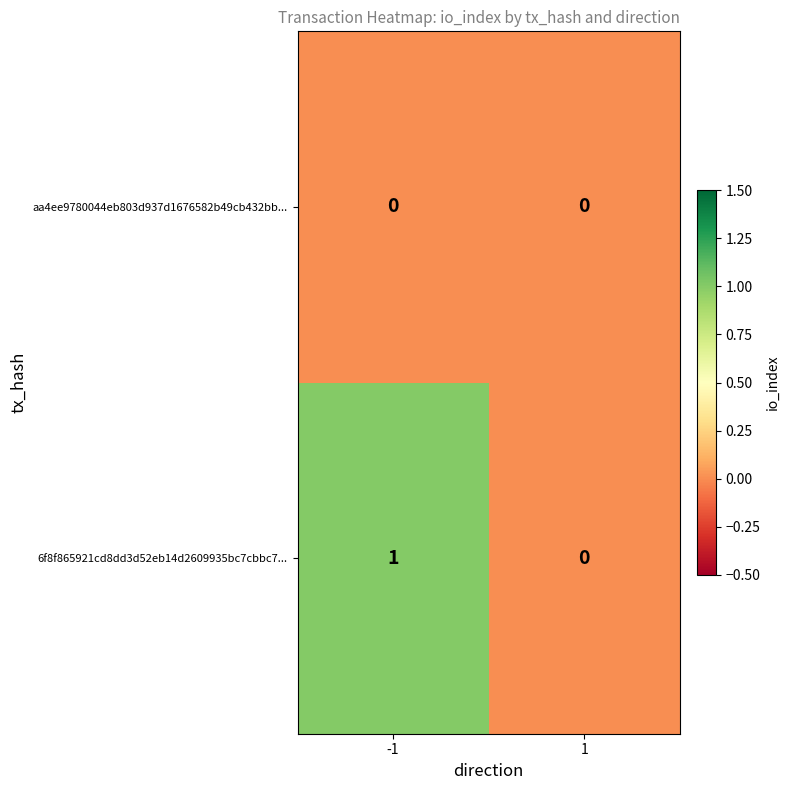

Is the value of 6f8f865921cd8dd3d52eb14d2609935bc7cbbc7... at -1 greater than the value of aa4ee9780044eb803d937d1676582b49cb432bb... at -1?

Yes